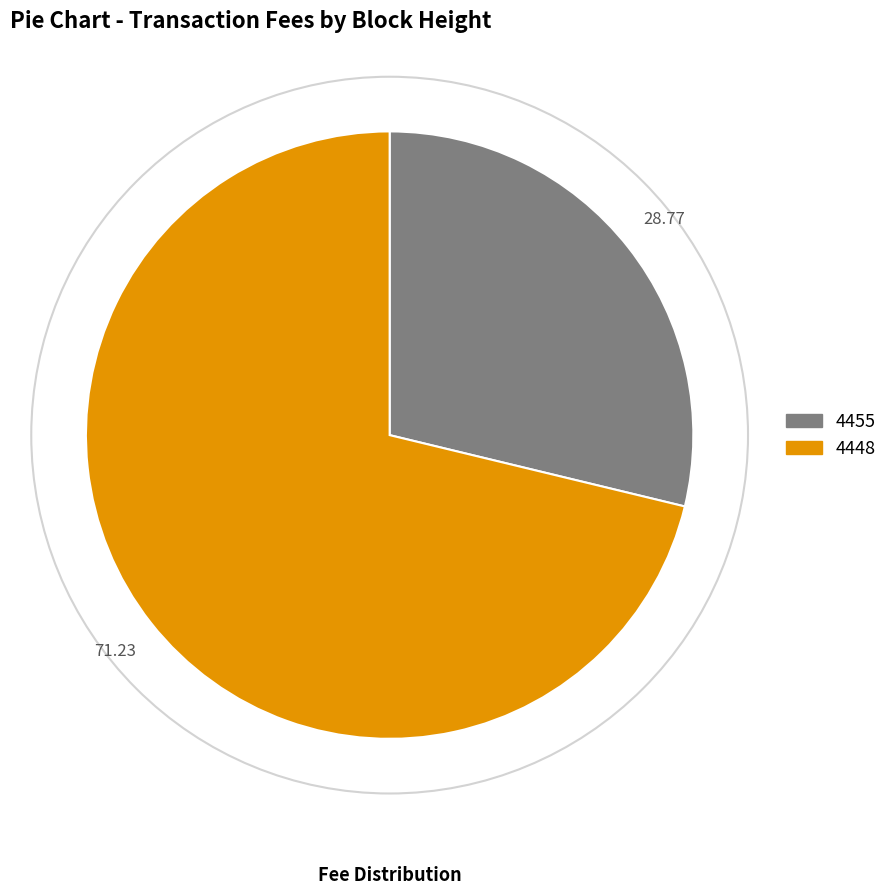

Which slice is the smallest?

4455